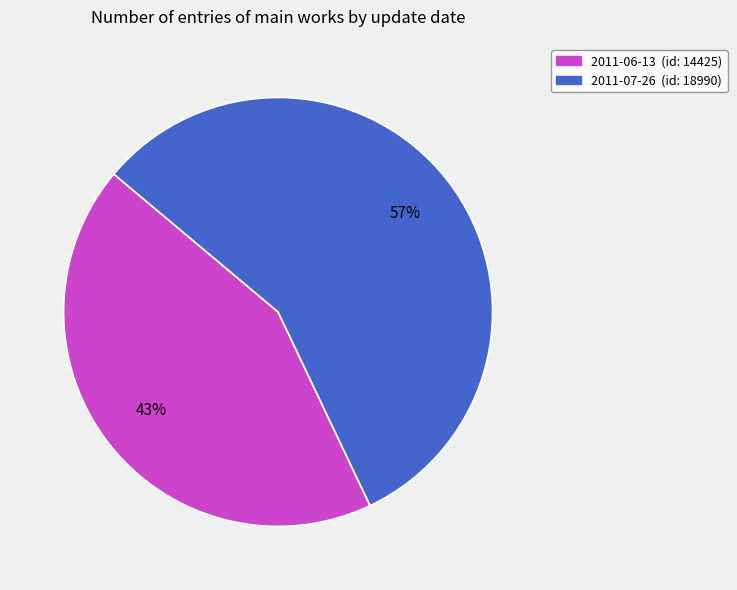

Approximately how many times larger is the value at 2011-07-26 compared to 2011-06-13?

1.3